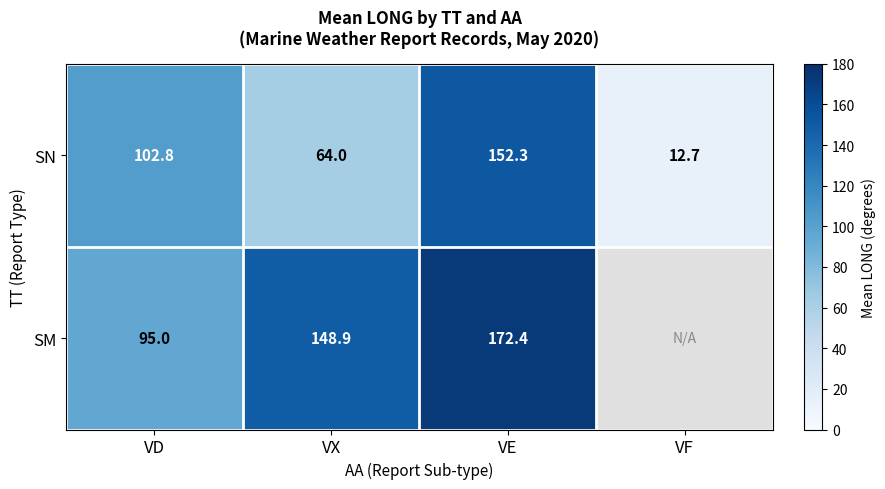

How many values in the SN series exceed 102?

2